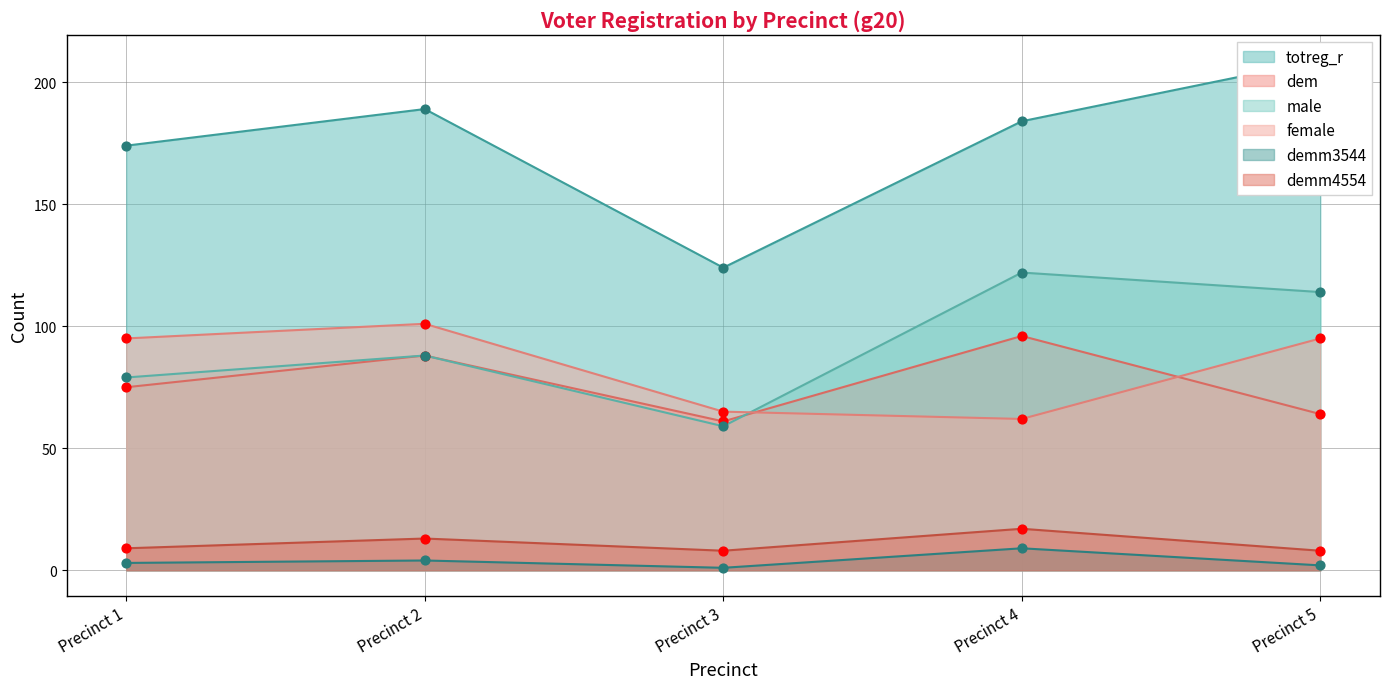

Is the value of male at Precinct 1 greater than the value of dem at Precinct 5?

Yes